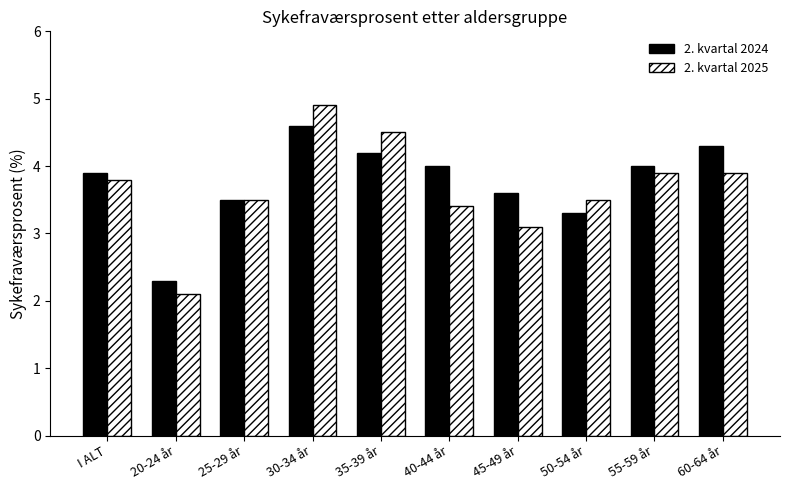

What is the average value of the 2. kvartal 2025 series?

3.7